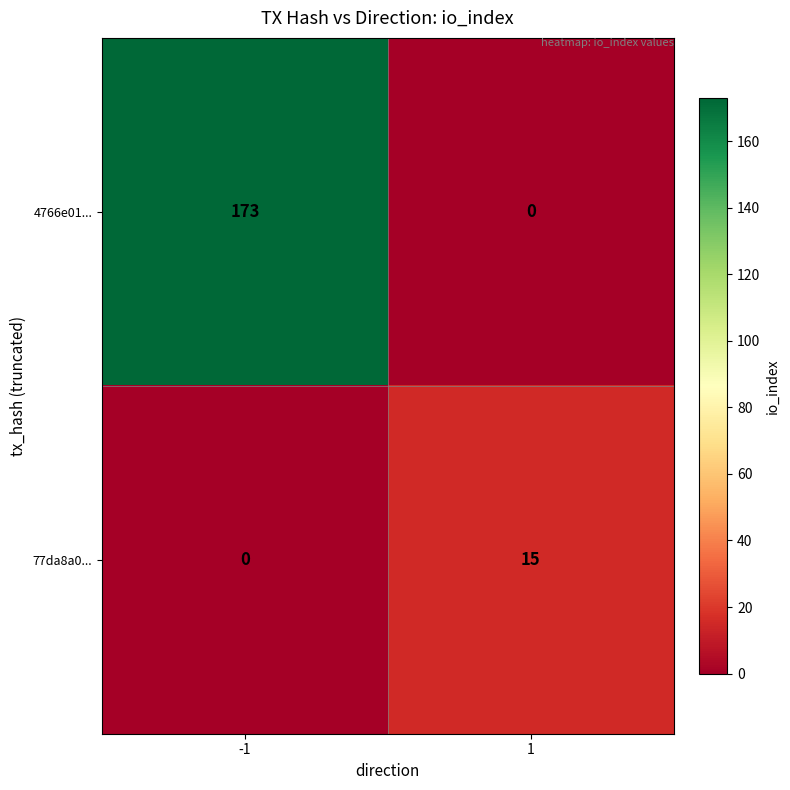

What is the sum of the 77da8a0... values at -1 and 1?

15